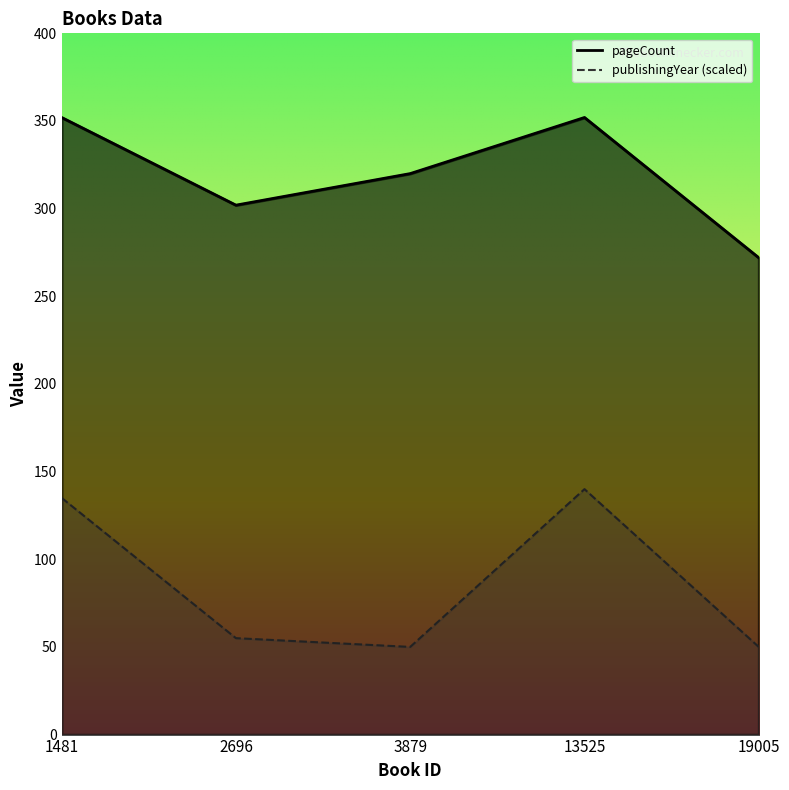

Which series has the widest spread of values?

publishingYear